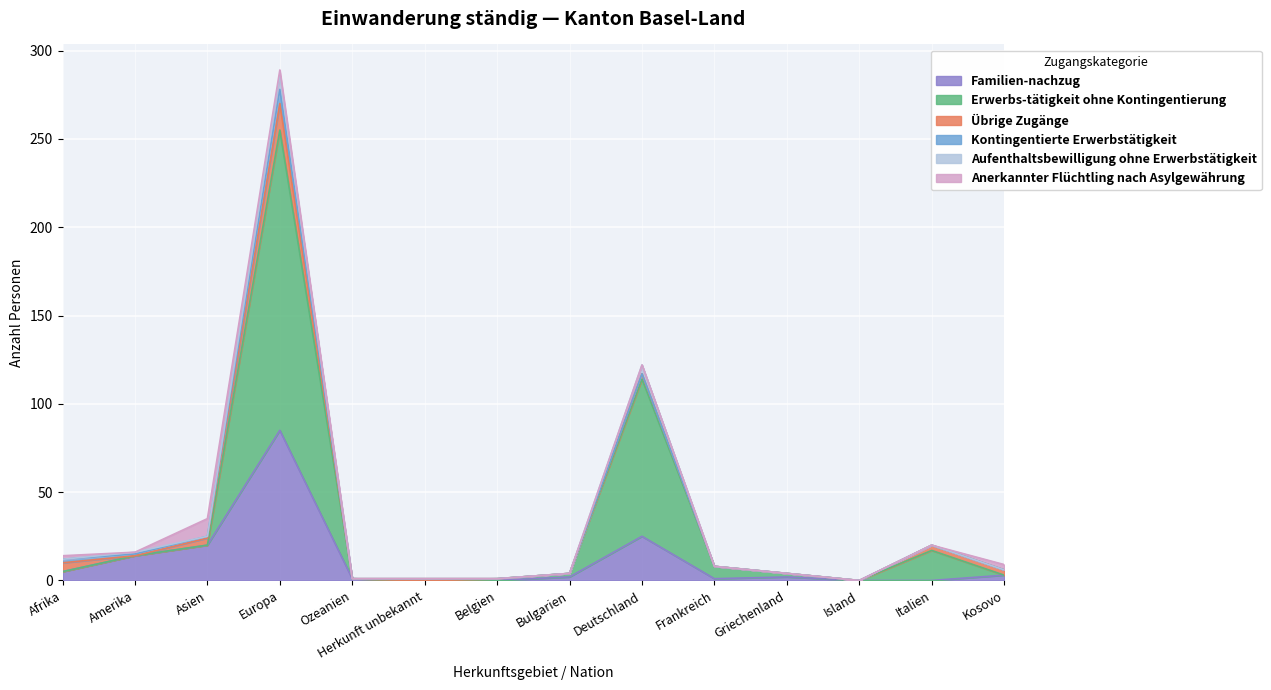

What is the difference between the maximum and minimum values in the Aufenthaltsbewilligung ohne Erwerbstätigkeit series?

8